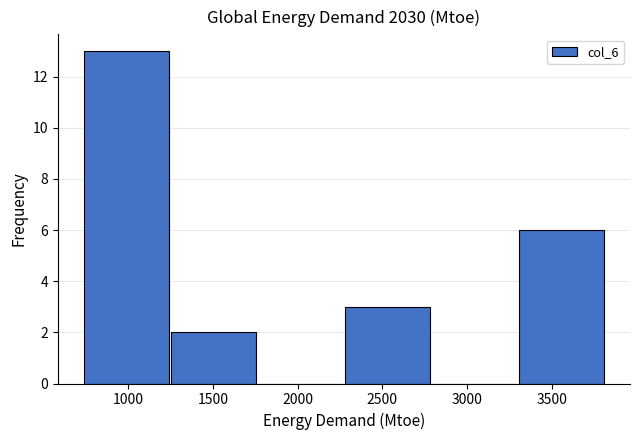

What is the height of the bar covering 3300 to 3800 on the x-axis? Neither the bar edges nor the heights are printed on the chart, so give them approximately, as read against the axes.

6